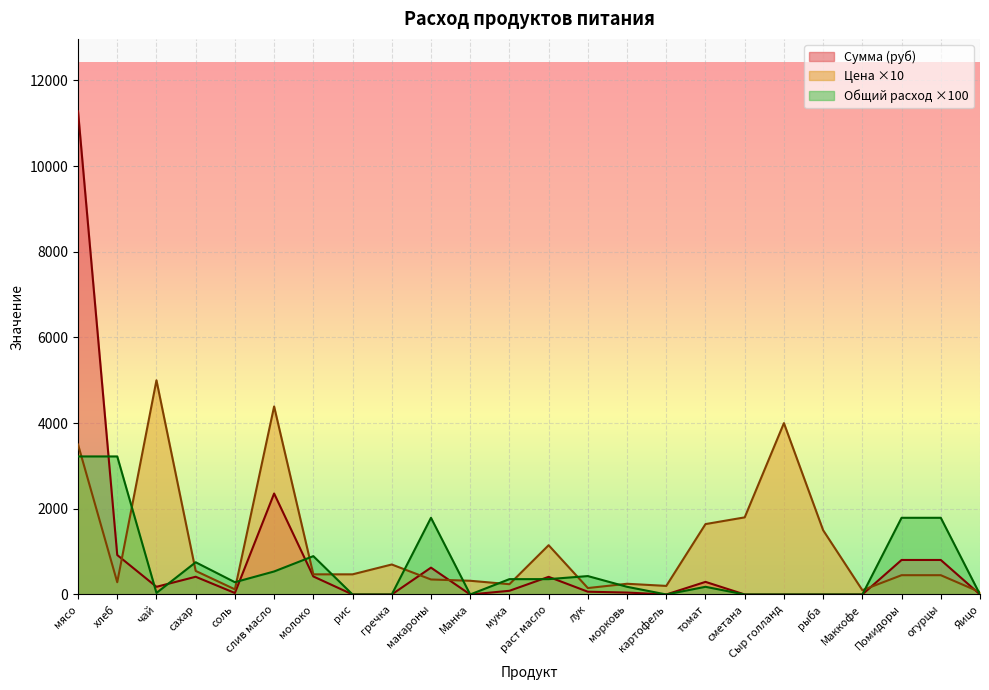

Which series ends up on top after the final intersection of Сумма and Цена?

Цена